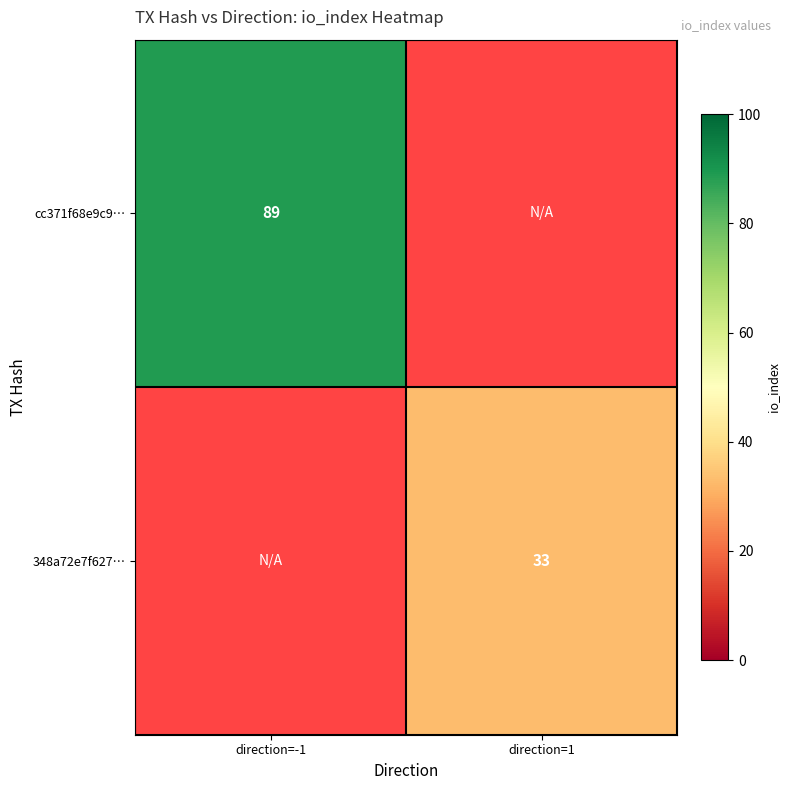

The value of cc371f68e9c9… at direction=-1 is 89. True or false?

True